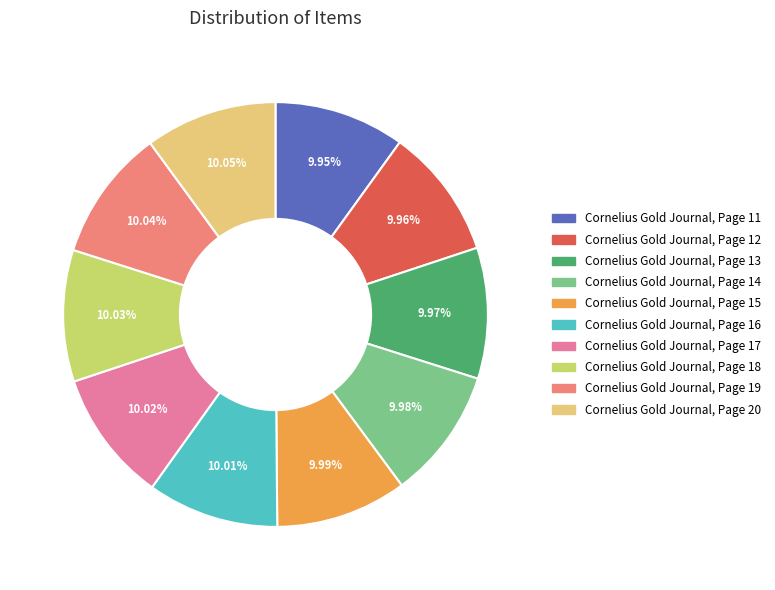

True or false: Cornelius Gold Journal, Page 14 accounts for 10% of the total.

True